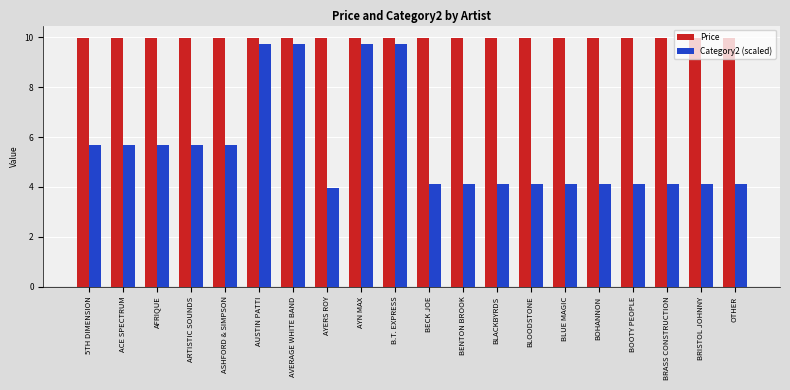

True or false: Price has a value of 2.1 at BLACKBYRDS.

False